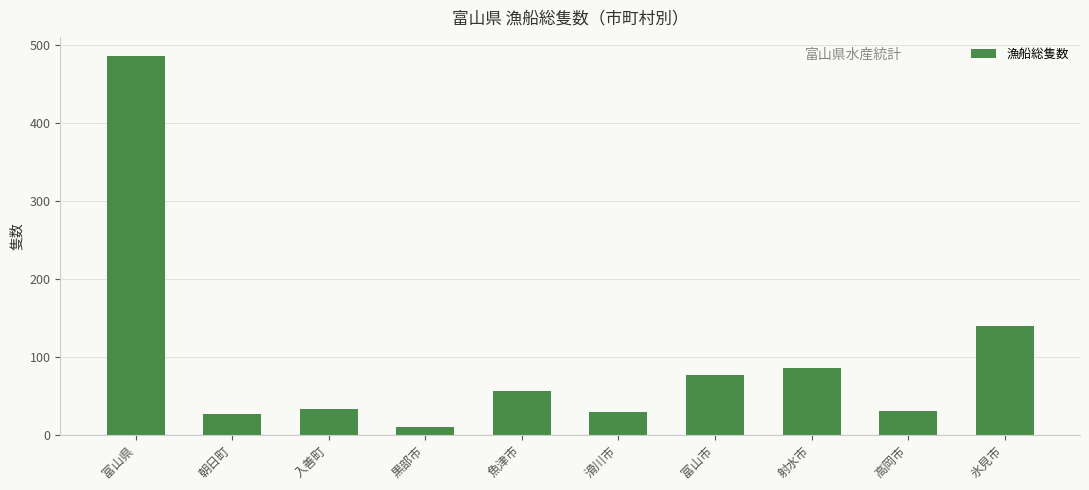

What is the average value?

97